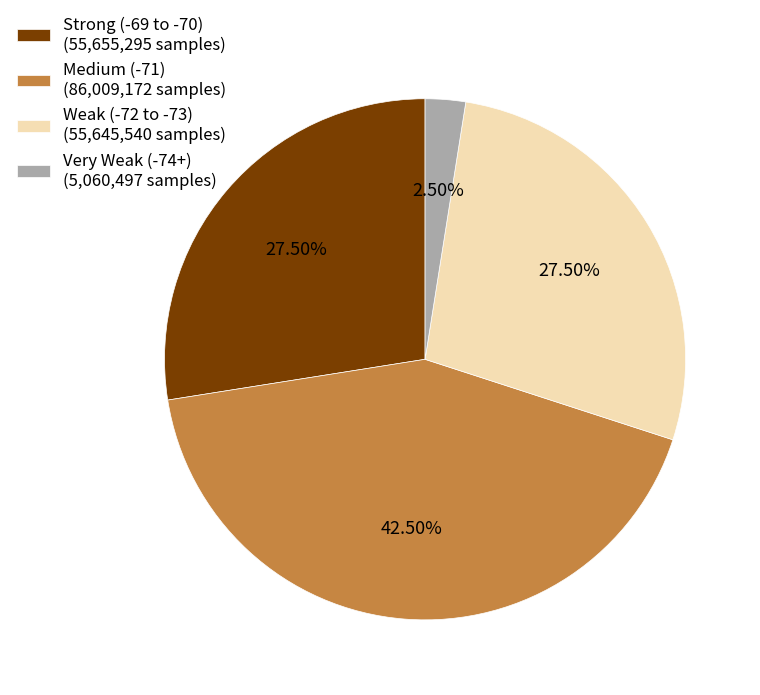

How many segments does this pie chart have?

4